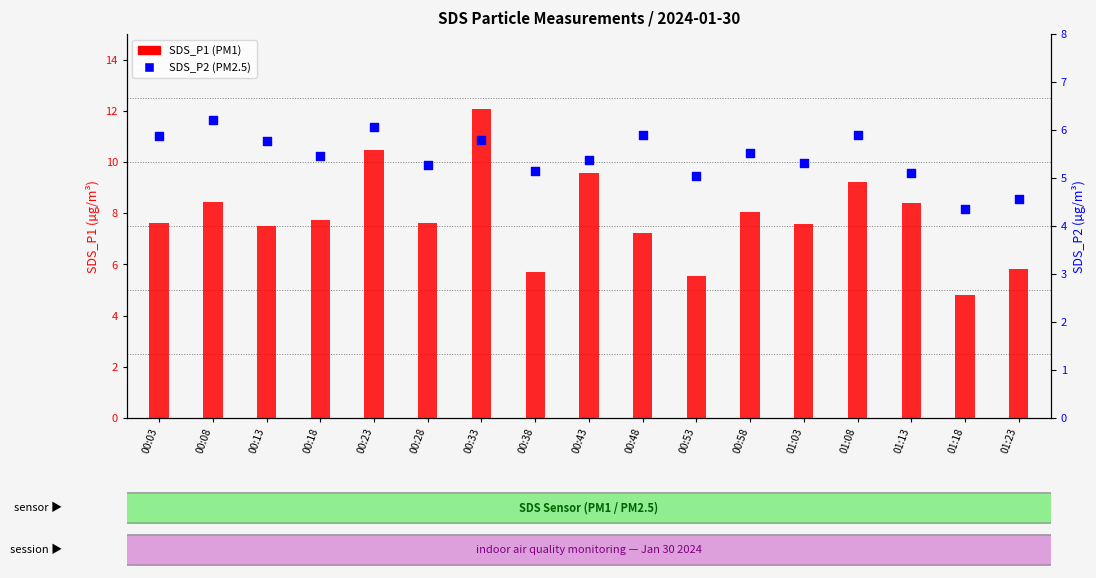

Is the value of SDS_P1 at 00:48 greater than the value of SDS_P2 at 00:58?

Yes